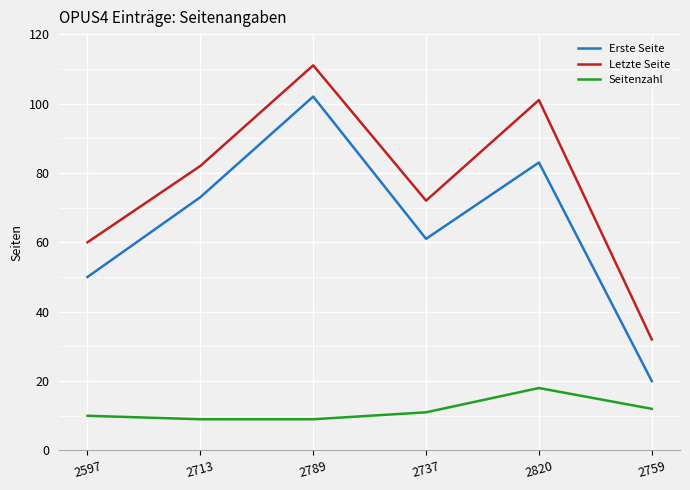

Reading left to right, transcribe all the data shown in this chart.

Erste Seite: 2597=50	2713=73	2789=102	2737=61	2820=83	2759=20
Letzte Seite: 2597=60	2713=82	2789=111	2737=72	2820=101	2759=32
Seitenzahl: 2597=10	2713=9	2789=9	2737=11	2820=18	2759=12